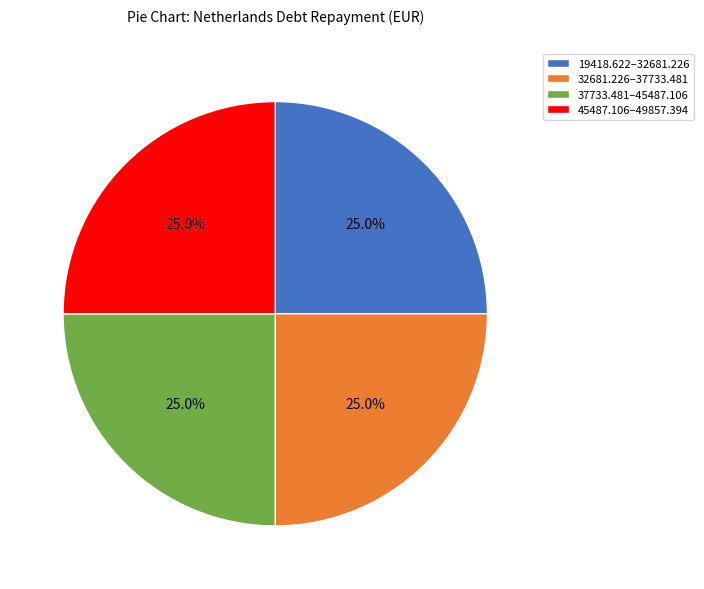

What percentage is NOT represented by 37733.481–45487.106?

75.0%